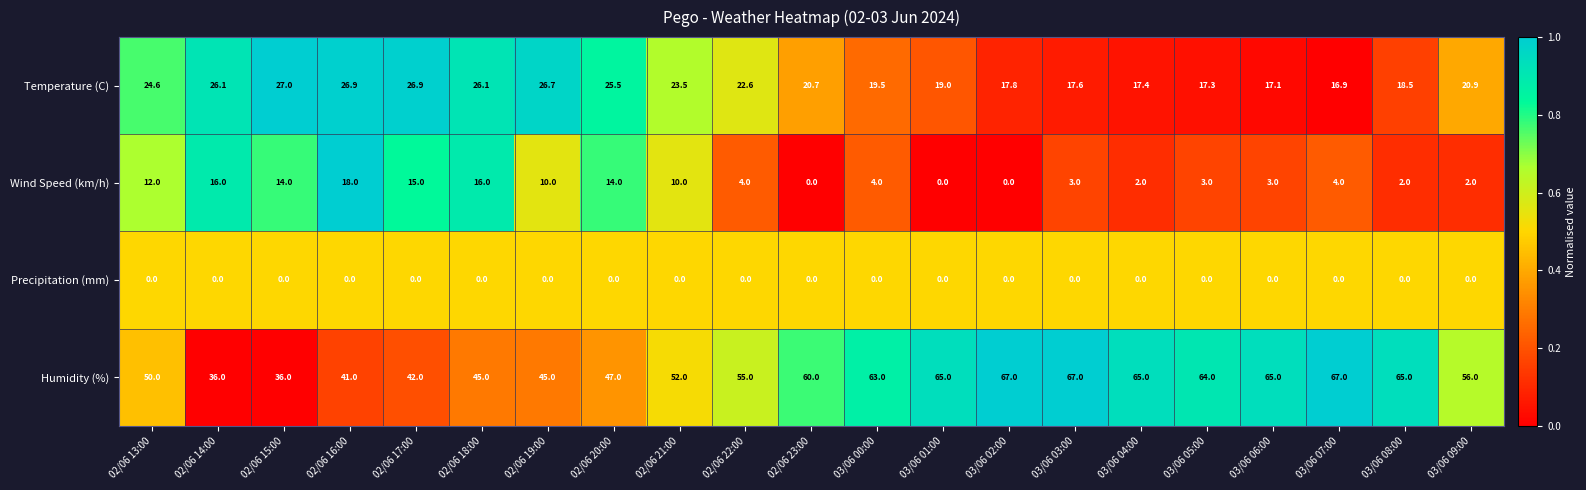

What is the total value across all series at 02/06 13:00?

86.6